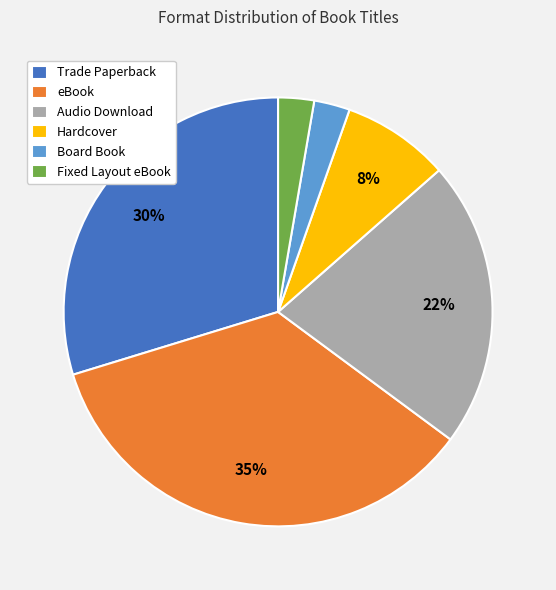

Does Audio Download represent more than half of the total?

No